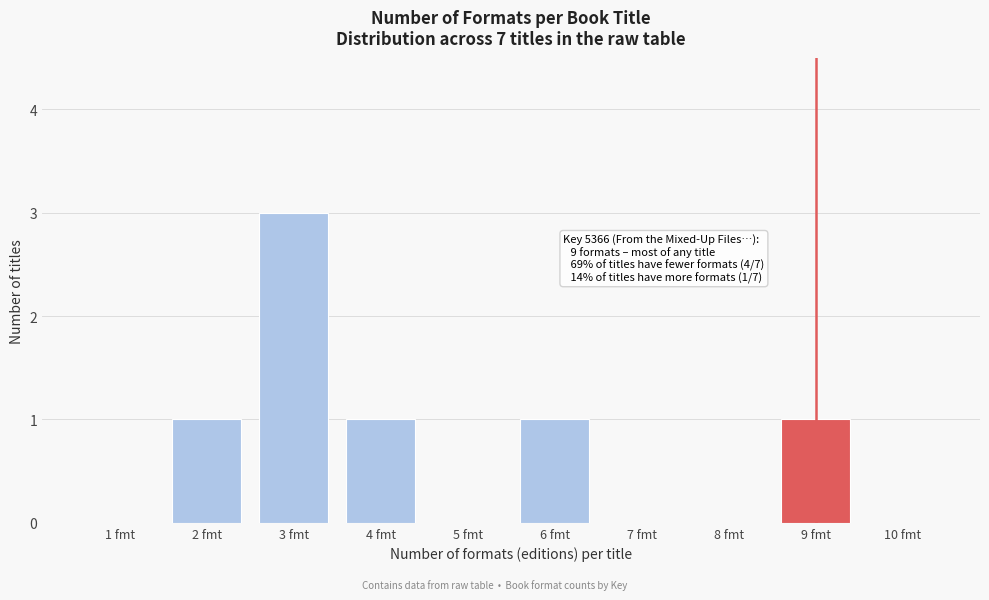

Reading left to right, transcribe all the data shown in this chart.

1 fmt=0	2 fmt=1	3 fmt=3	4 fmt=1	5 fmt=0	6 fmt=1	7 fmt=0	8 fmt=0	9 fmt=1	10 fmt=0